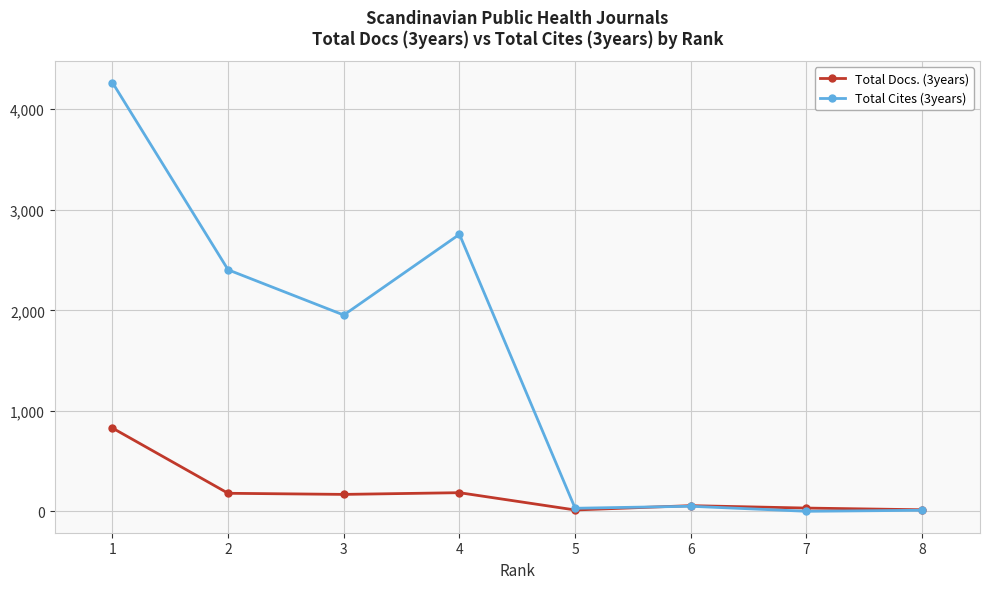

True or false: Total Docs. (3years) has more than 2 interior local peaks.

False